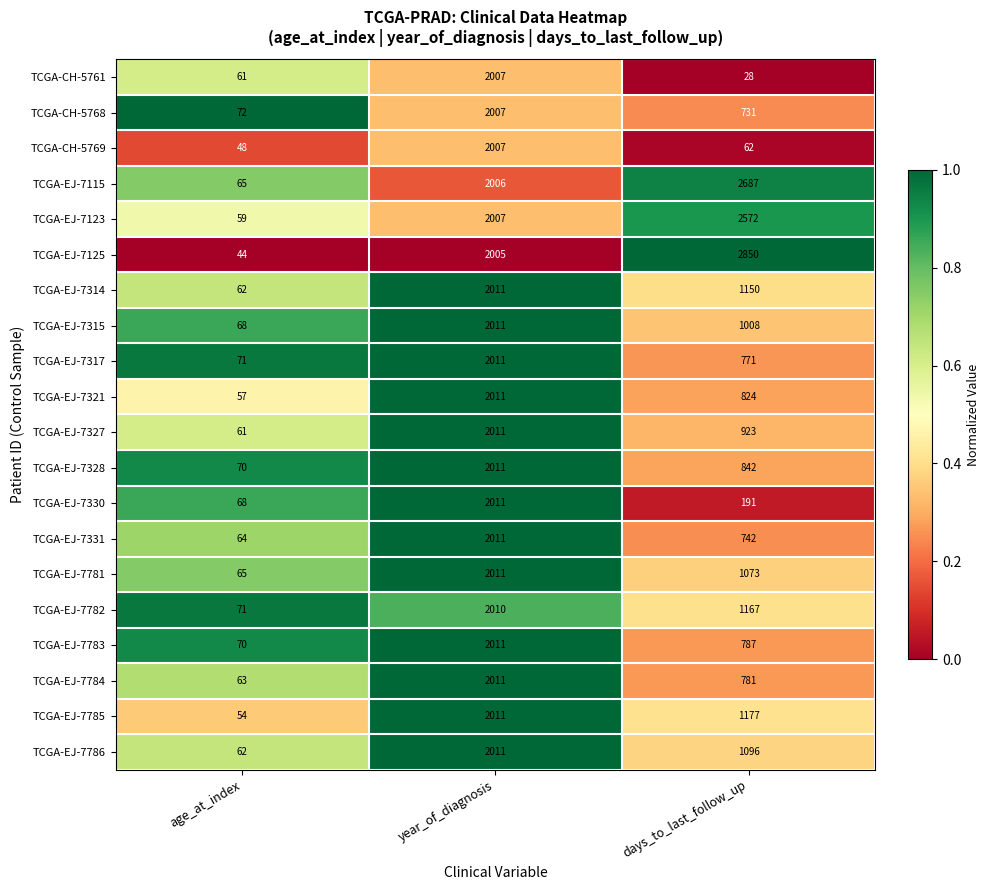

Is the value of TCGA-EJ-7317 at days_to_last_follow_up greater than the value of TCGA-EJ-7115 at days_to_last_follow_up?

No